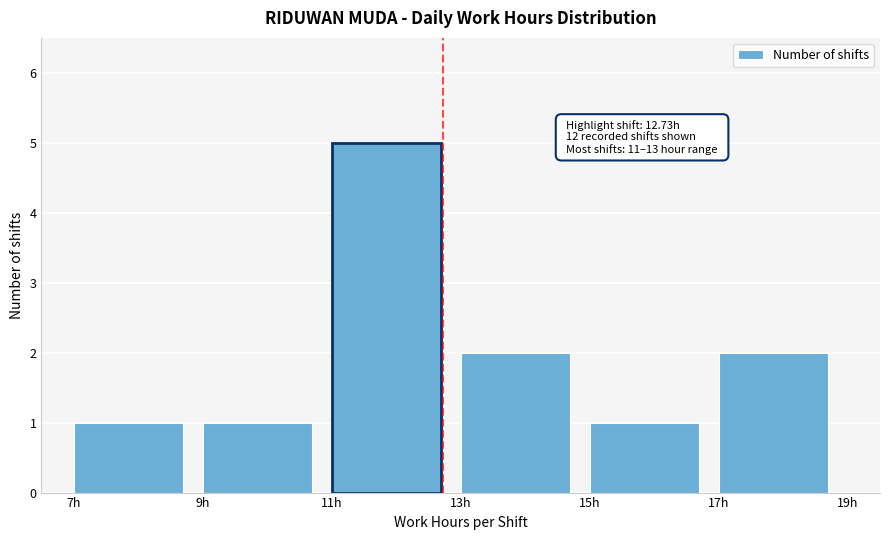

Which range on the x-axis has the tallest bar?

11 to 13